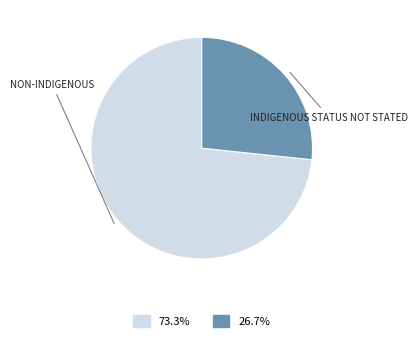

Does any single category account for the majority?

Yes